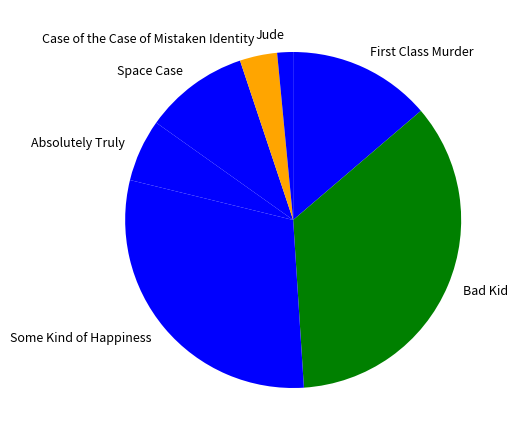

Do Absolutely Truly and Case of the Case of Mistaken Identity together represent more than half of the pie?

No